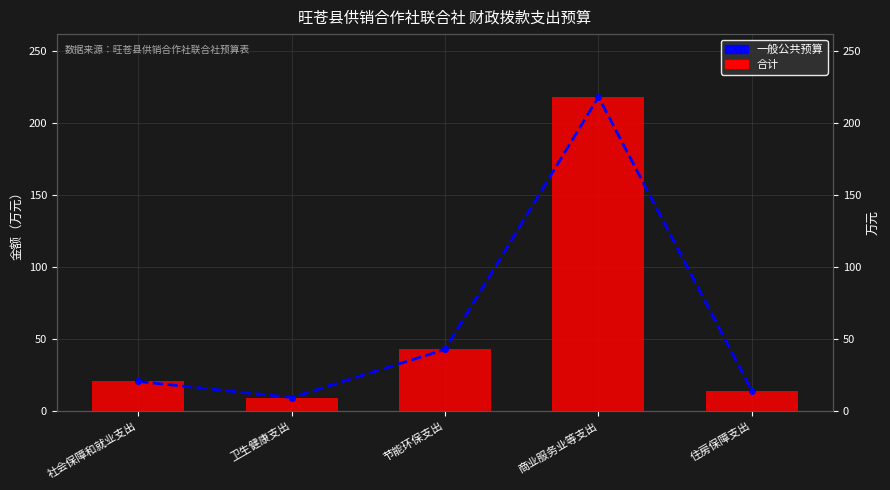

How many data points does each series have?

5